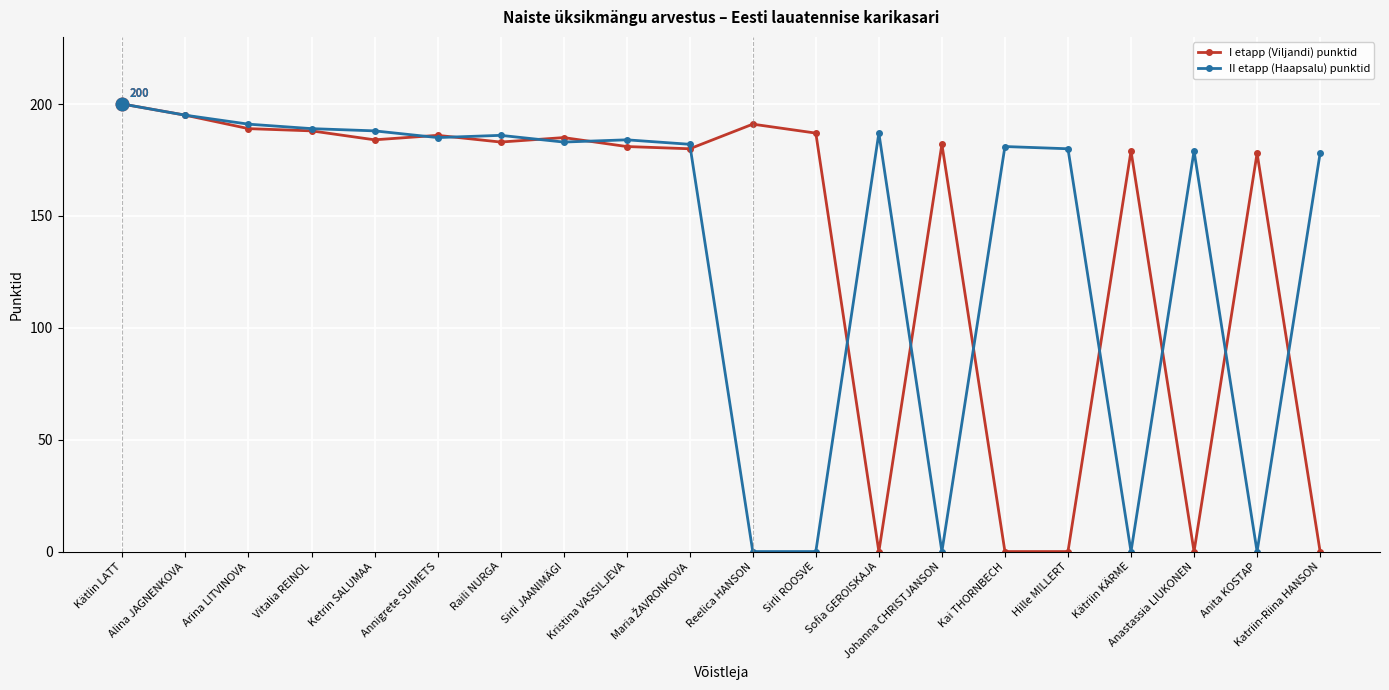

What is the difference between the maximum and second lowest values in the I etapp (Viljandi) punktid series?

200